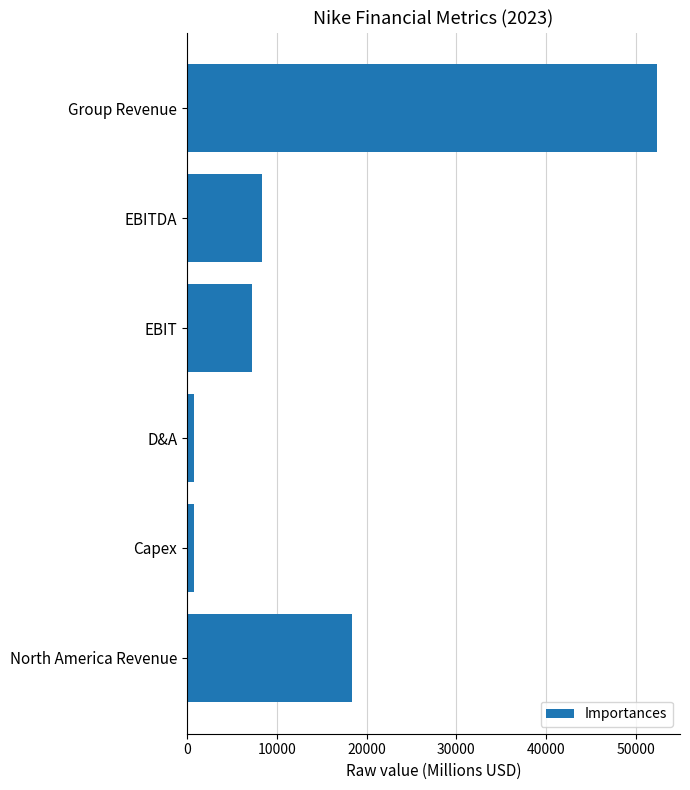

Which category has the highest value across all series?

Group Revenue